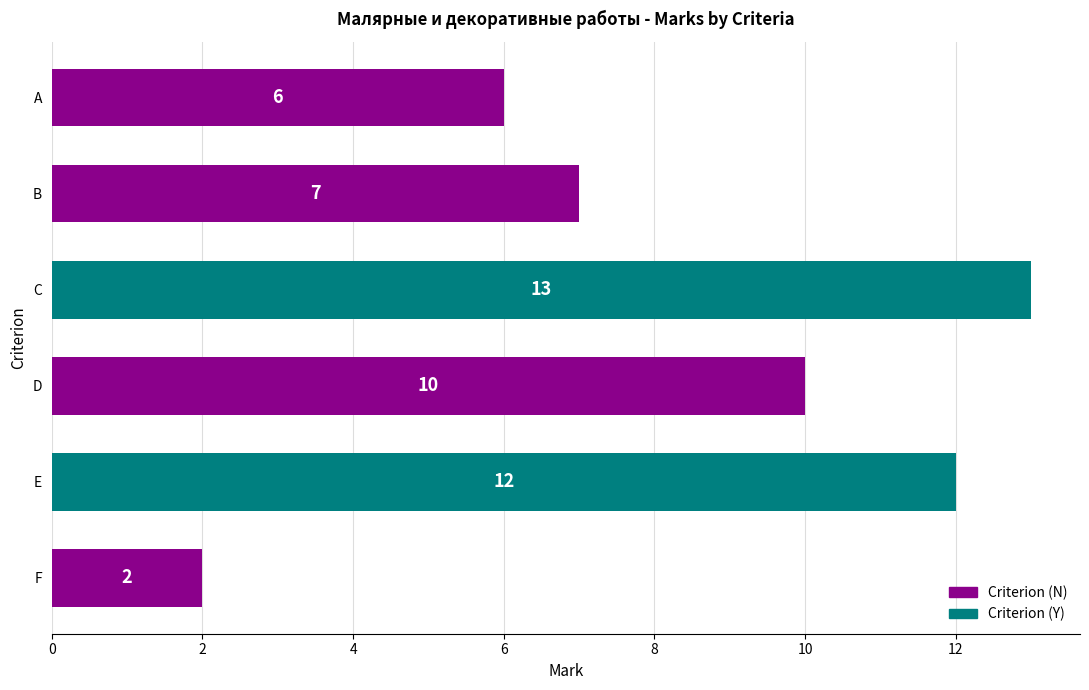

Rank the categories by value from lowest to highest.

F, A, B, D, E, C